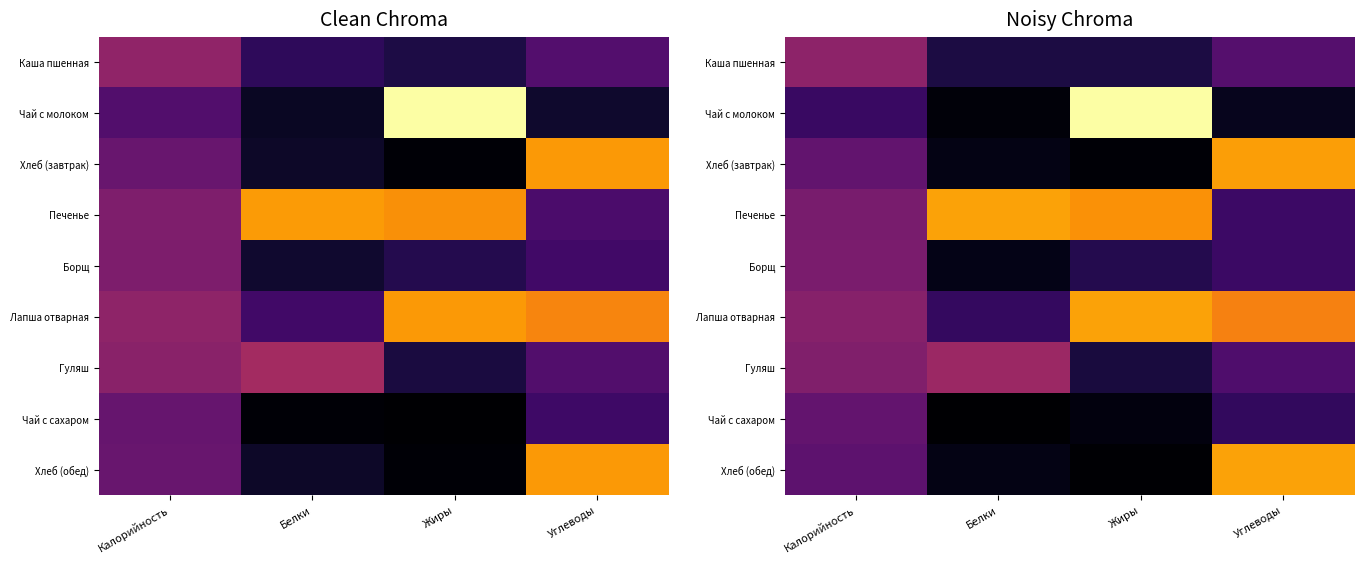

Which series changed the most between Жиры and Углеводы?

Чай с молоком